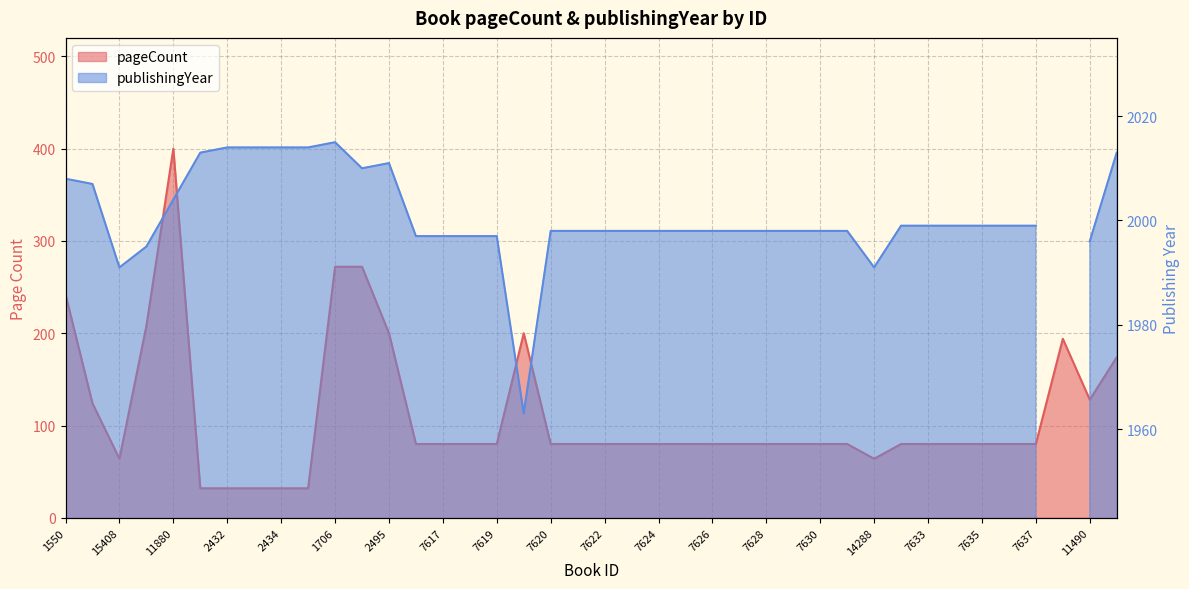

The chart shows a value of 15 at 2434. True or false?

False